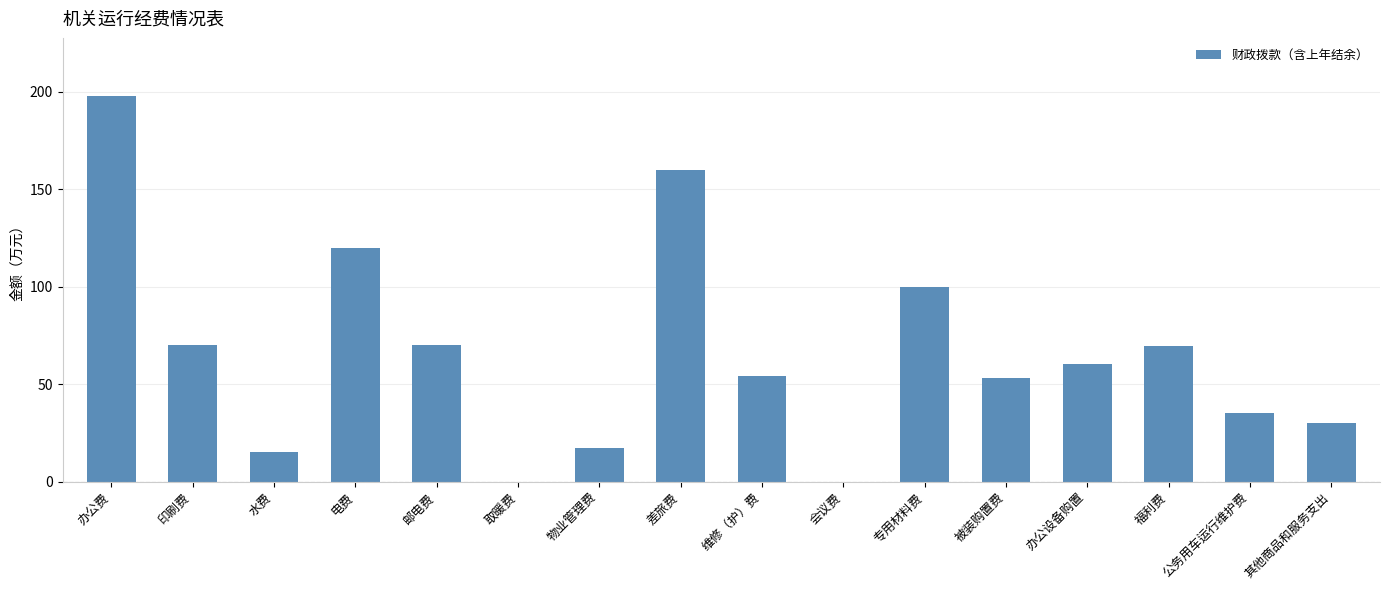

What is the sum of all values?

1052.9